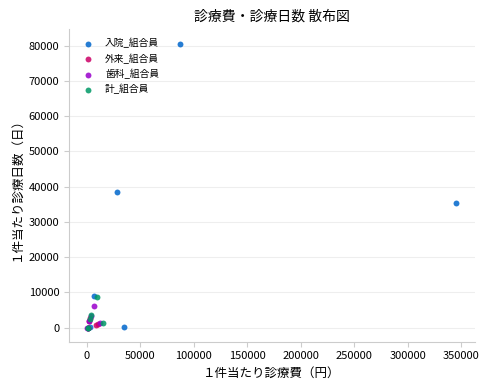

What are all the series names shown in the legend?

入院_組合員, 外来_組合員, 歯科_組合員, 計_組合員